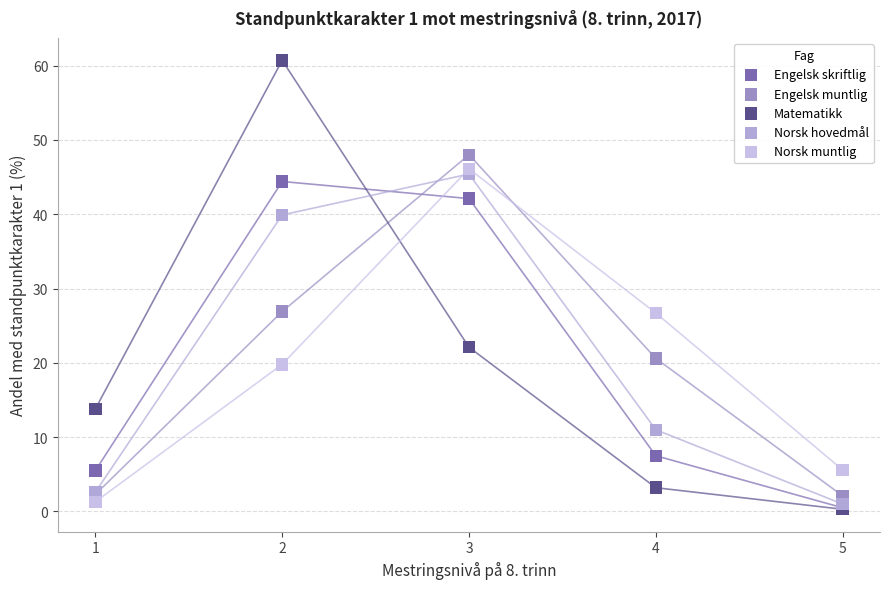

In the Norsk muntlig series, what Y value is closest to 23?

19.8